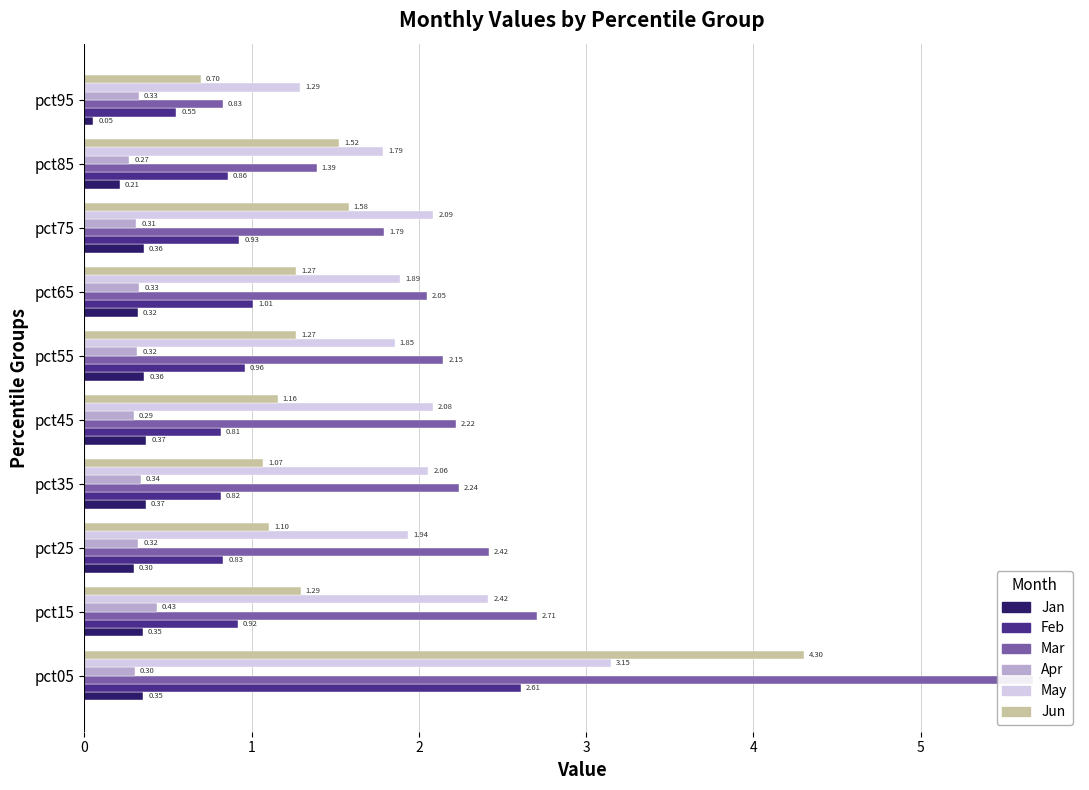

What is the value of the Feb bar at the 8th from the left?

0.9